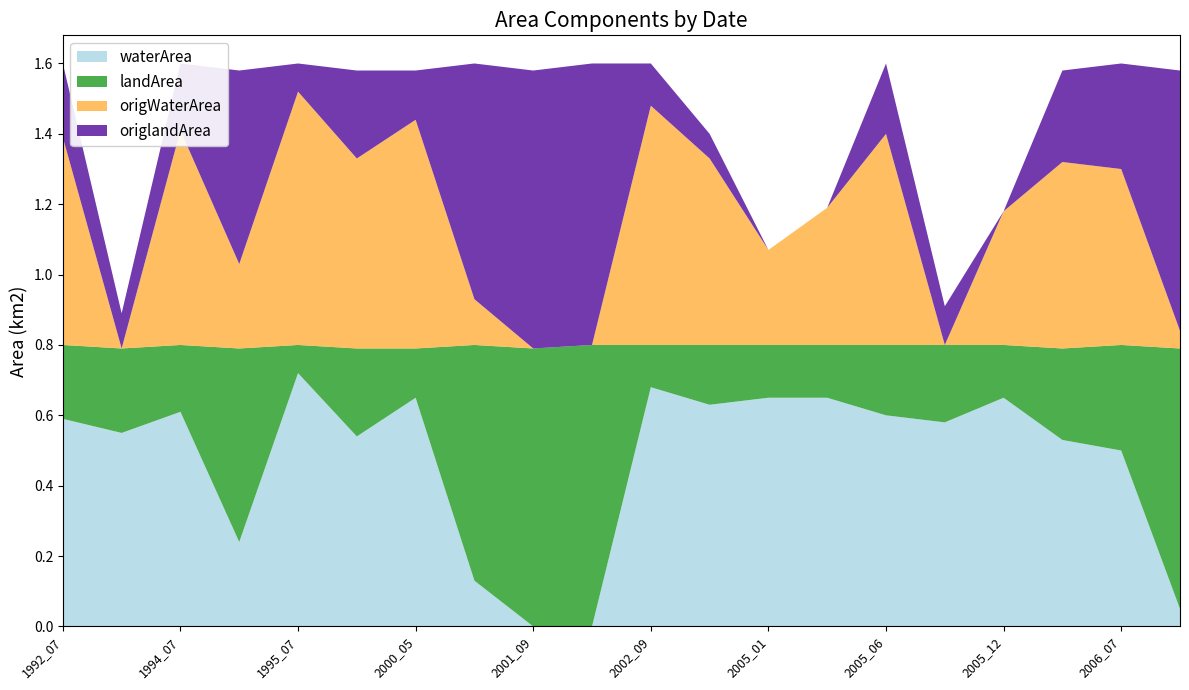

Reading right to left, what are all the values shown in this chart?

waterArea: 0.1	0.5	0.5	0.7	0.6	0.6	0.7	0.7	0.6	0.7	0.0	0.0	0.1	0.7	0.5	0.7	0.2	0.6	0.6	0.6
landArea: 0.7	0.3	0.3	0.1	0.2	0.2	0.1	0.1	0.2	0.1	0.8	0.8	0.7	0.1	0.2	0.1	0.6	0.2	0.2	0.2
origWaterArea: 0.1	0.5	0.5	0.4	0.0	0.6	0.4	0.3	0.5	0.7	0.0	0.0	0.1	0.7	0.5	0.7	0.2	0.6	0.0	0.6
origlandArea: 0.7	0.3	0.3	0.0	0.1	0.2	0.0	0.0	0.1	0.1	0.8	0.8	0.7	0.1	0.2	0.1	0.6	0.2	0.1	0.2